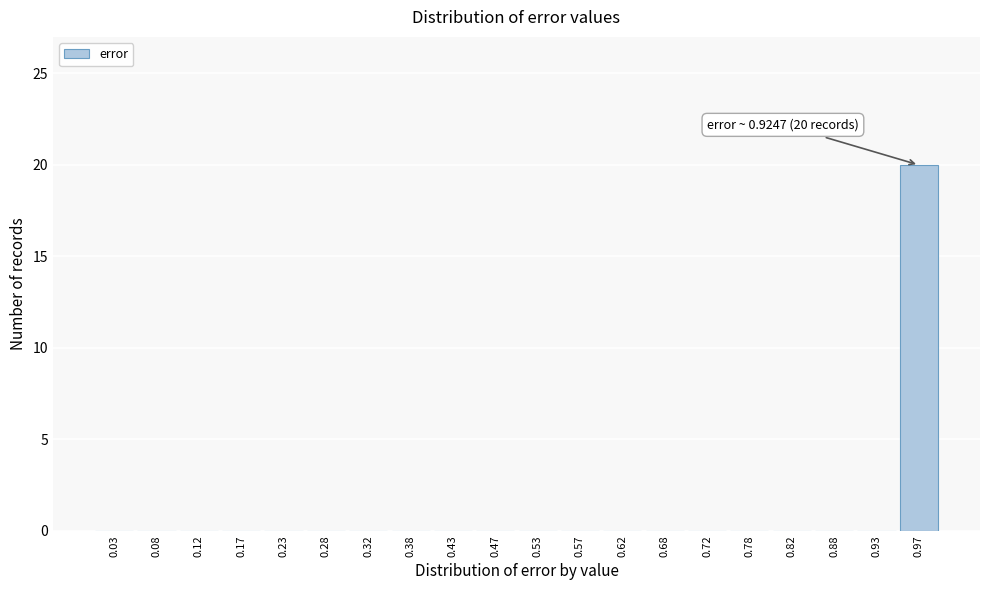

Reading left to right, list all the values displayed in this chart.

0.03=0	0.08=0	0.12=0	0.17=0	0.23=0	0.28=0	0.32=0	0.38=0	0.43=0	0.47=0	0.53=0	0.57=0	0.62=0	0.68=0	0.72=0	0.78=0	0.82=0	0.88=0	0.93=0	0.97=20